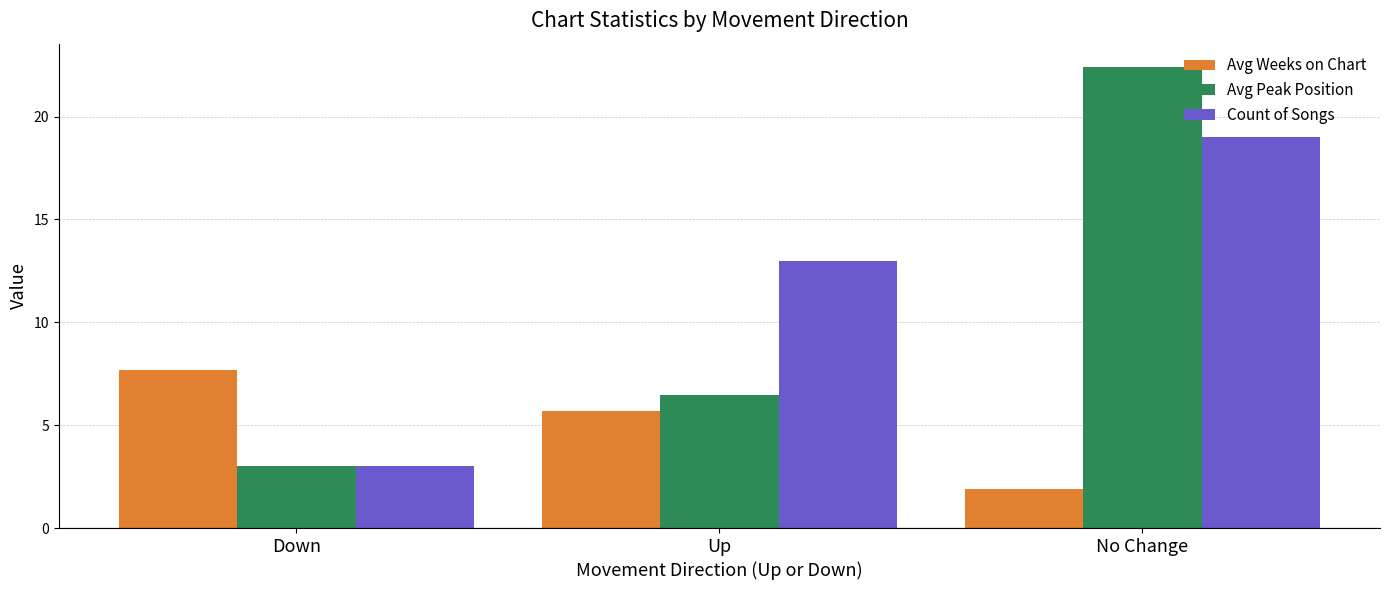

At which category is the sum across all series the highest?

No Change